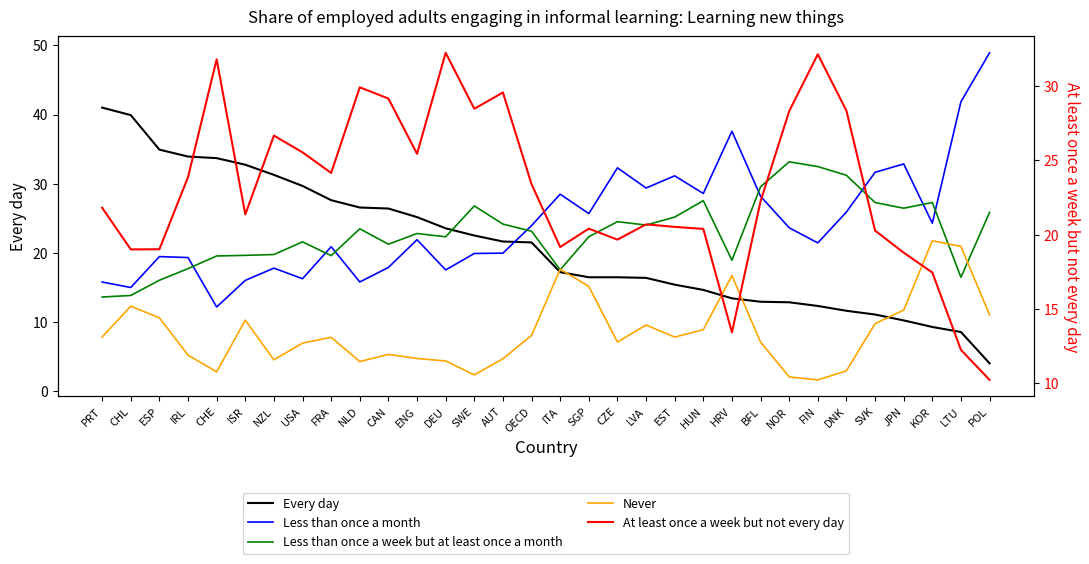

Count the number of categories in the chart.

32